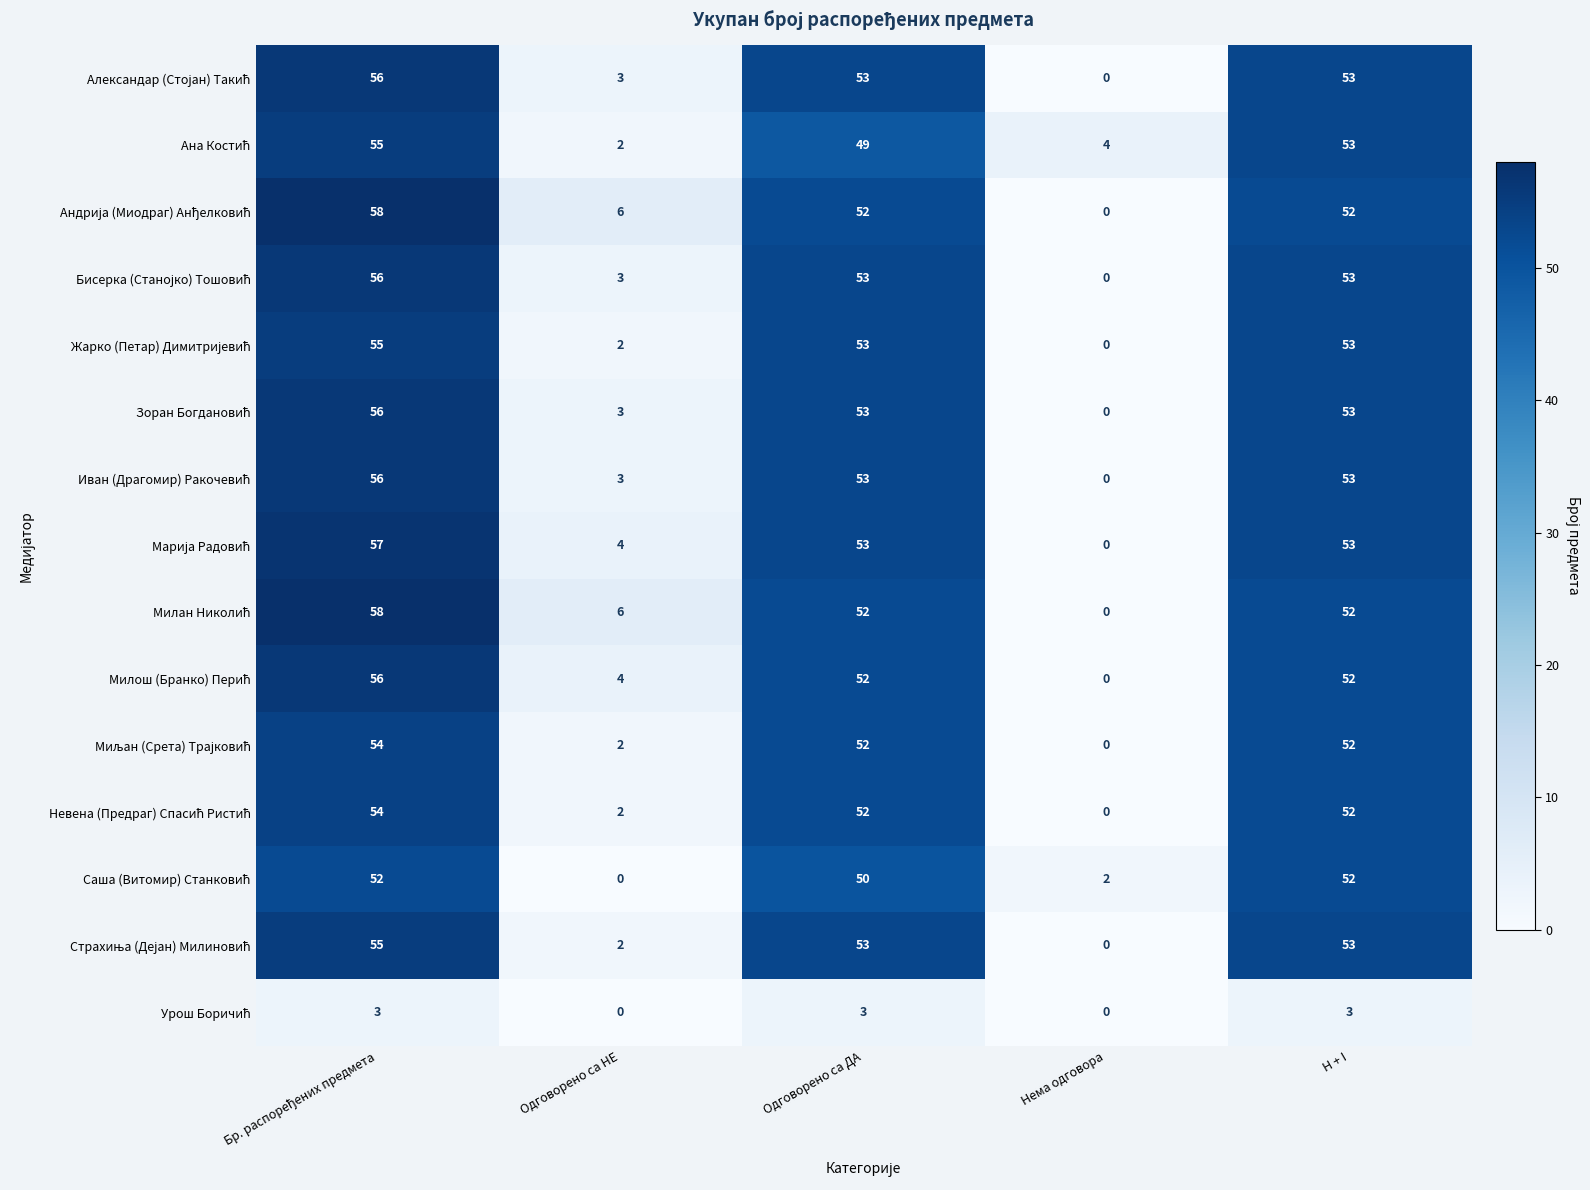

What is the maximum value shown in the chart?

58